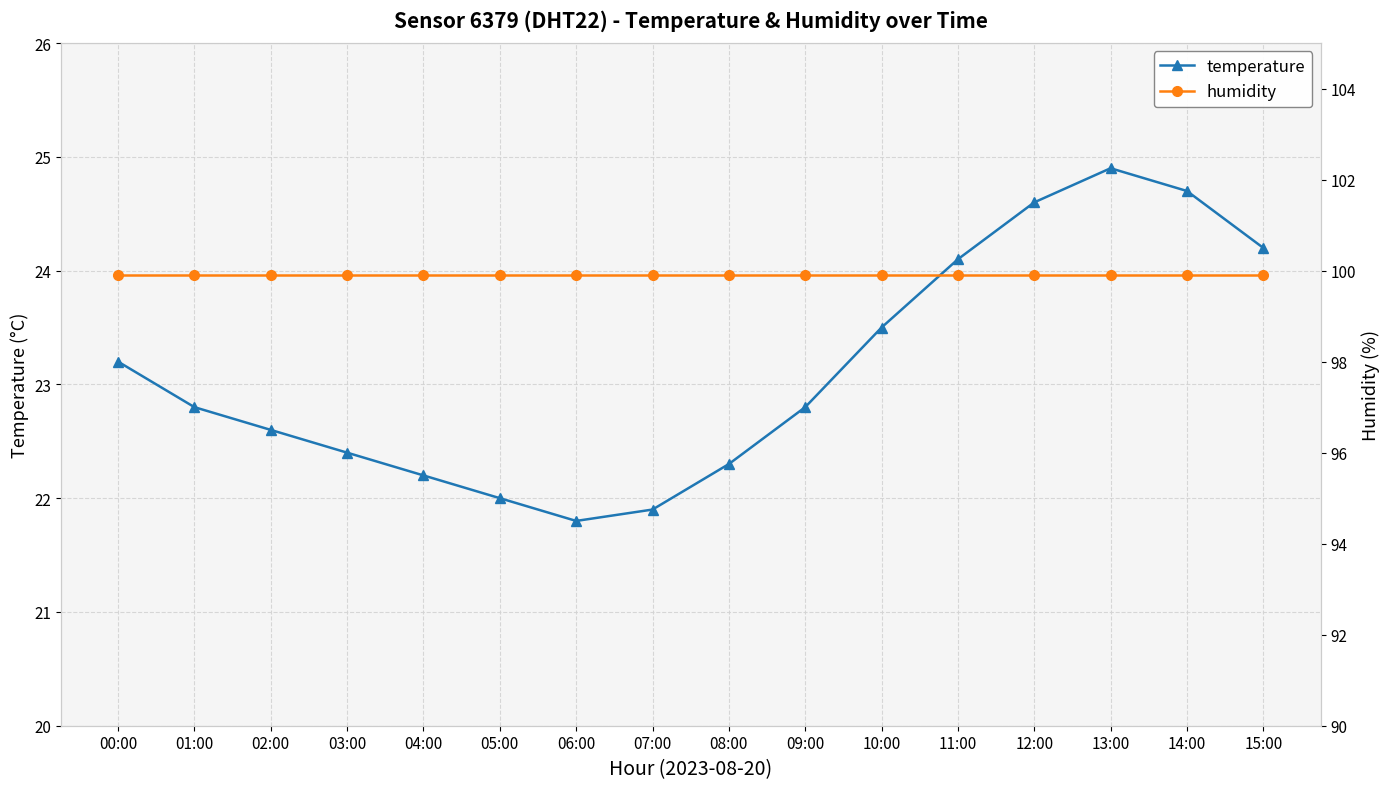

The value of humidity at 01:00 is 37.6. True or false?

False